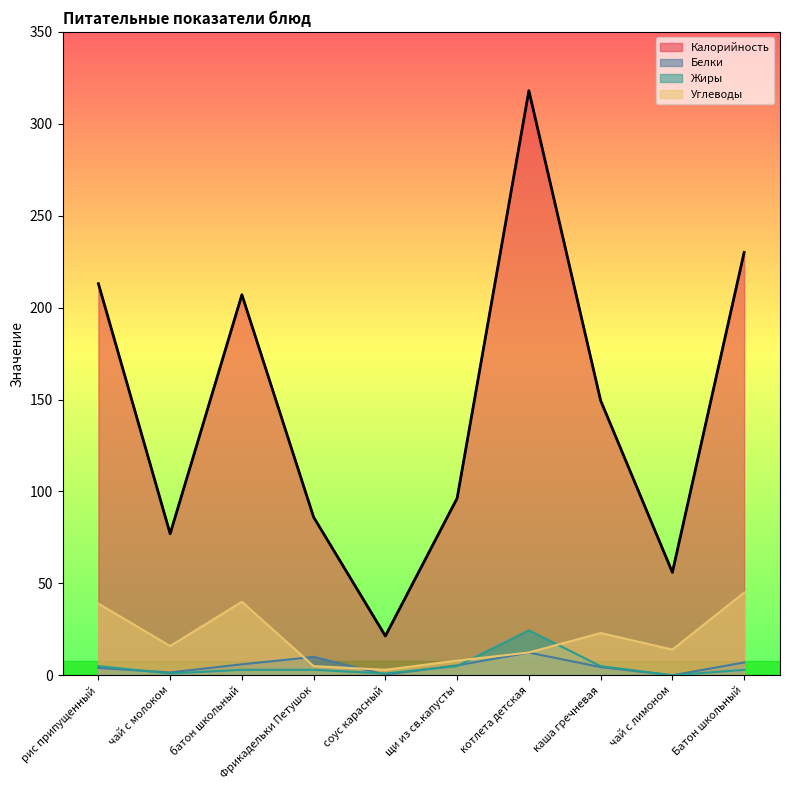

What is the difference between the Углеводы values at чай с молоком and котлета детская?

3.5